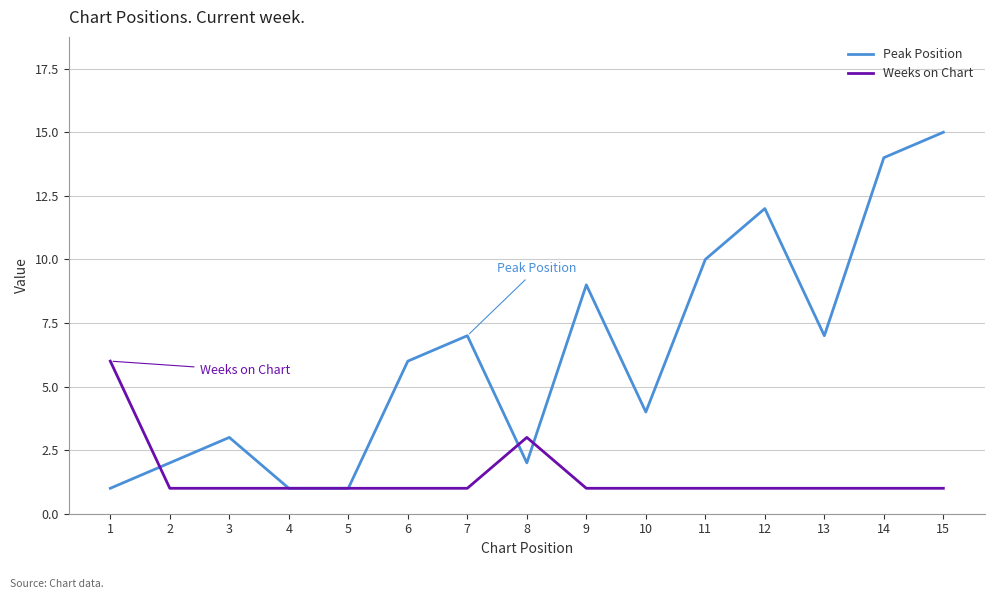

At which category is the sum across all series the highest?

15